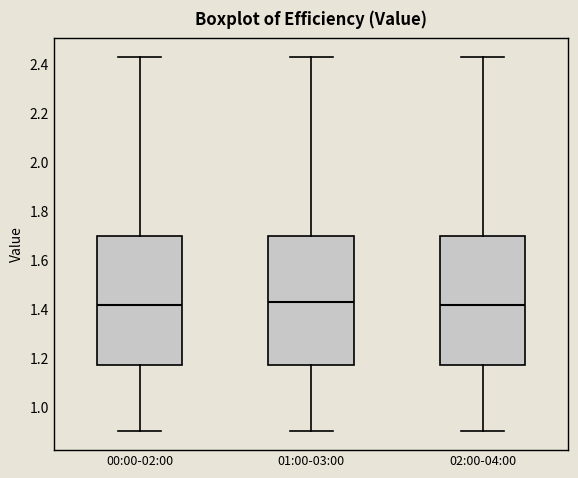

Where does the lower whisker of the box for 02:00-04:00 end on the y-axis? The values are not printed on the chart, so give them approximately, as read against the axis.

0.90